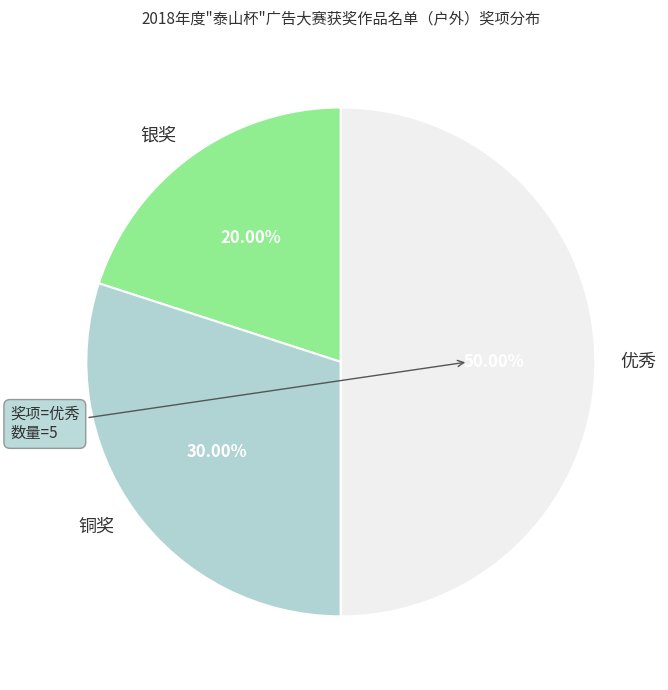

Rank the categories by value from highest to lowest.

优秀, 铜奖, 银奖